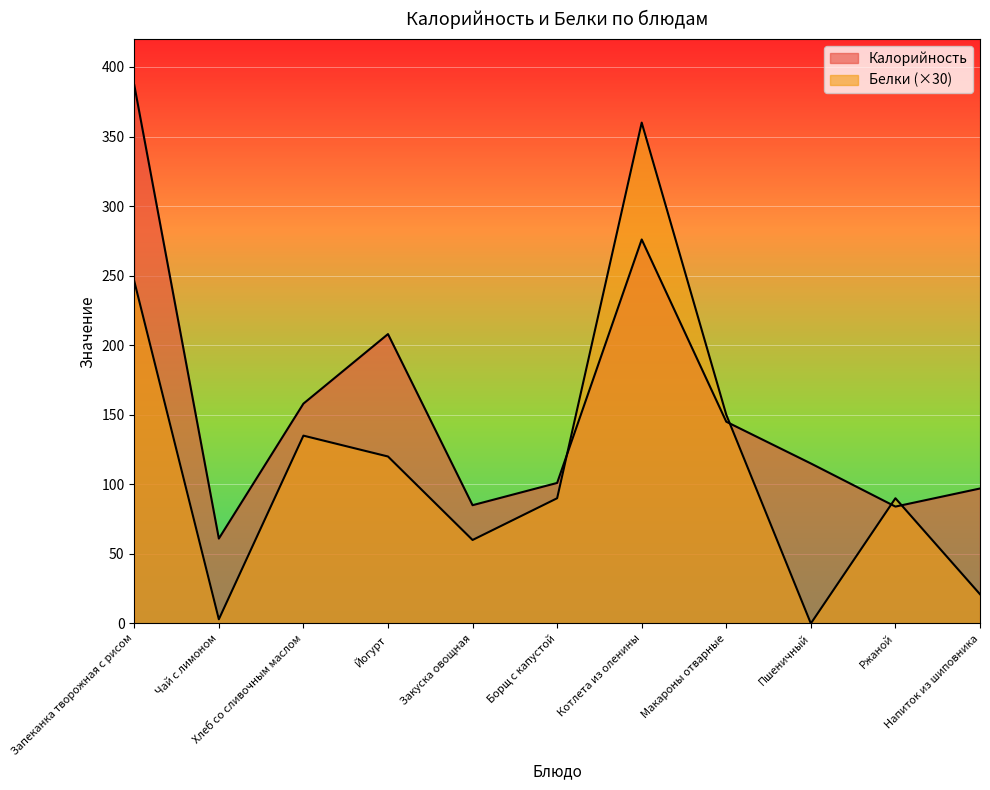

How many data points in Калорийность are less than 115?

5